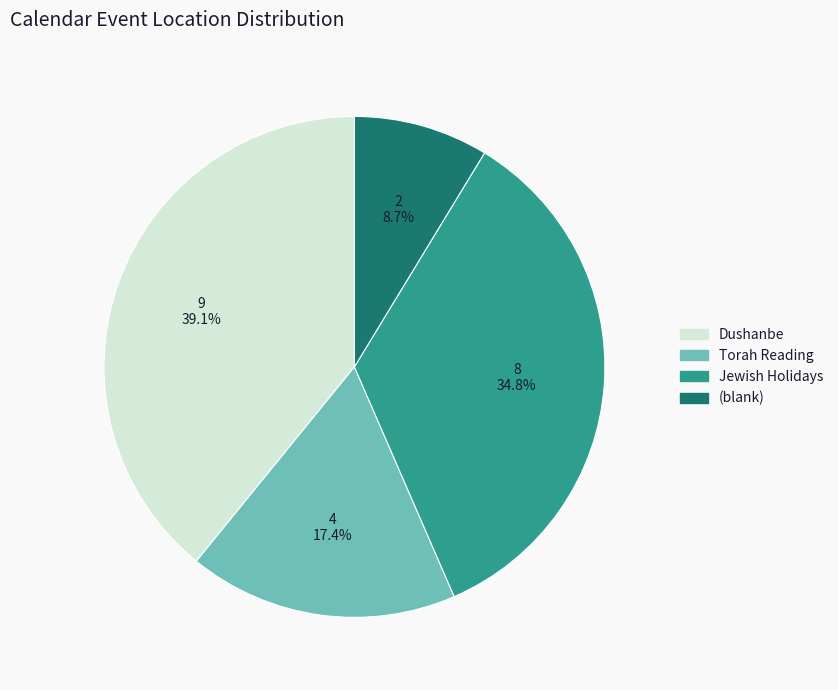

Which category has the smallest portion of the pie?

(blank)